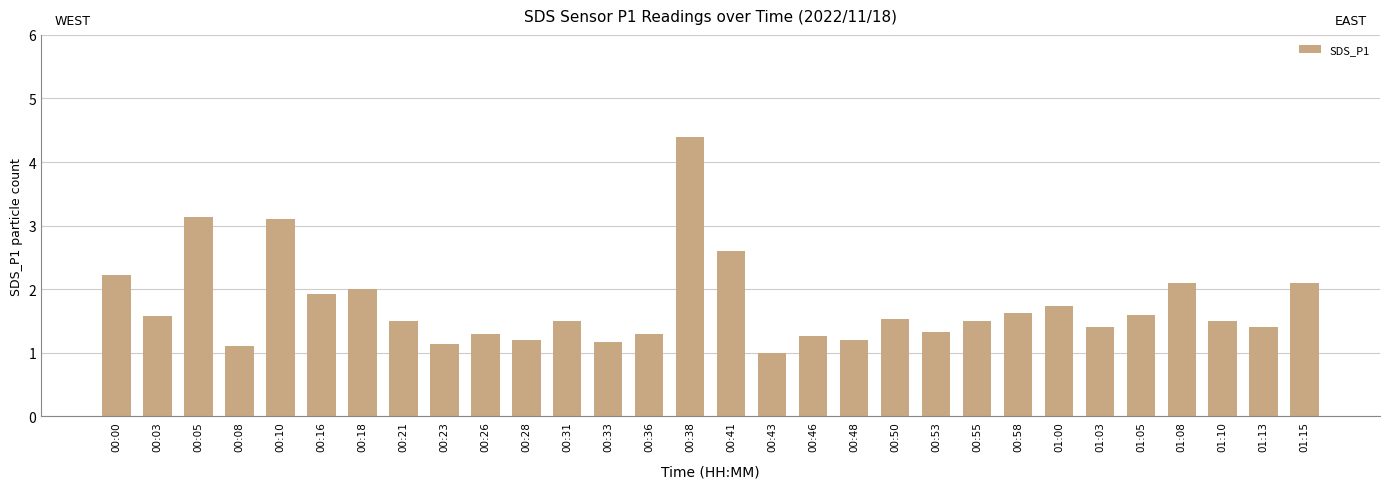

Reading right to left, extract all data points from this chart.

2.1	1.4	1.5	2.1	1.6	1.4	1.7	1.6	1.5	1.3	1.5	1.2	1.3	1.0	2.6	4.4	1.3	1.2	1.5	1.2	1.3	1.1	1.5	2.0	1.9	3.1	1.1	3.1	1.6	2.2